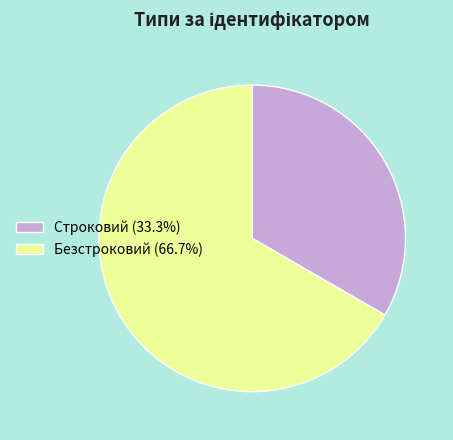

Which slice is the smallest?

Строковий